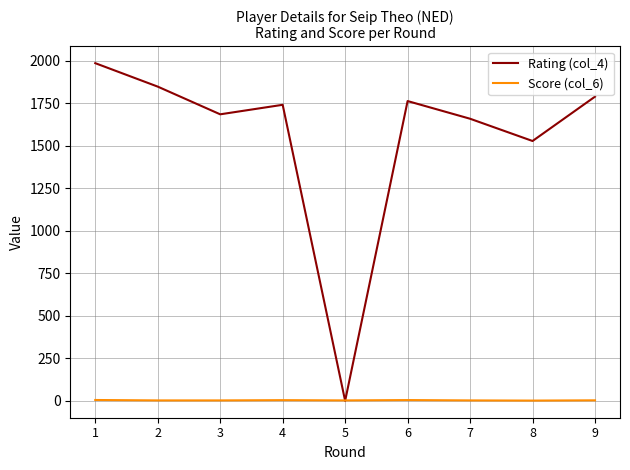

Rank the categories by Rating (col_4) value from highest to lowest.

1, 2, 9, 6, 4, 3, 7, 8, 5